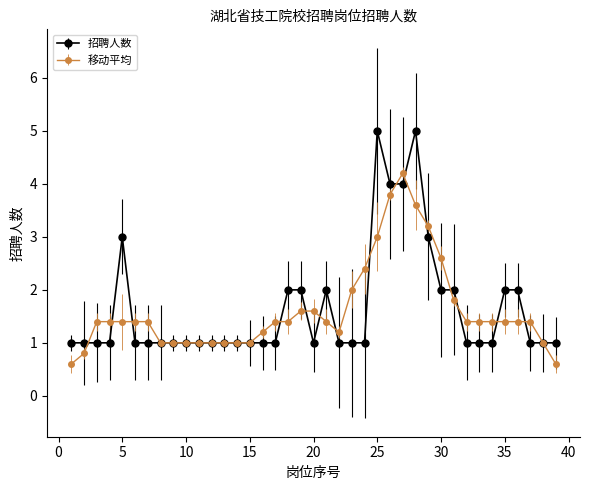

True or false: 招聘人数 has more than 0 interior local peaks.

True